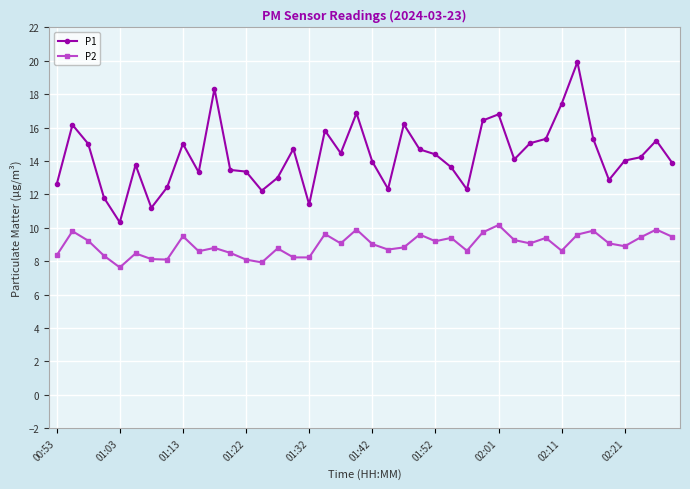

What are all the series names shown in the legend?

P1, P2